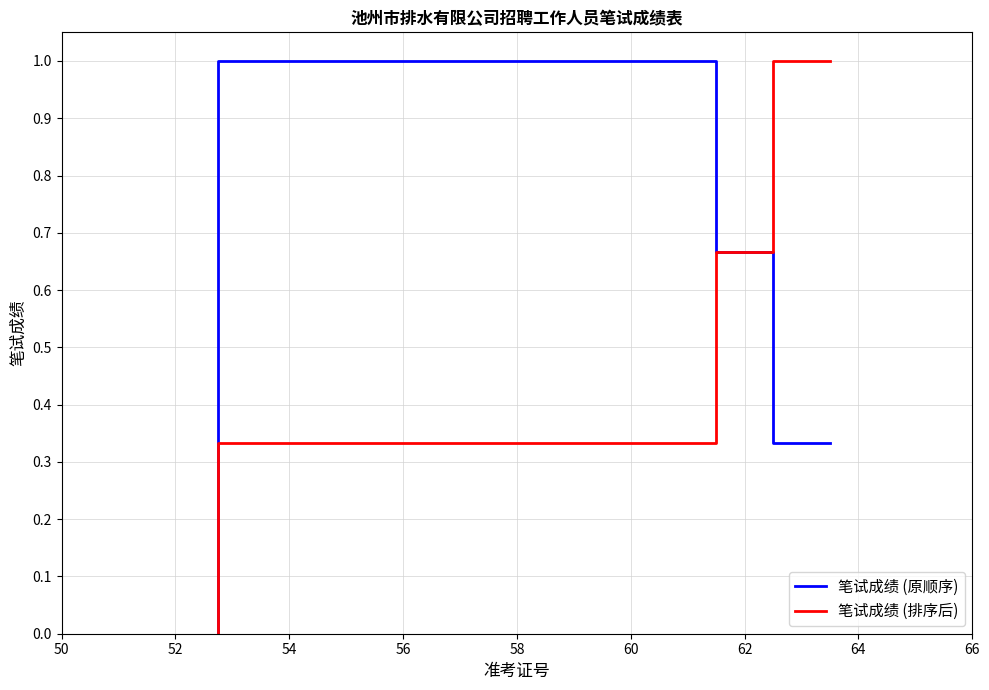

Reading left to right, list all the values displayed in this chart.

笔试成绩 (原顺序): 0.0	1.0	1.0	0.7	0.7	0.3	0.3
笔试成绩 (排序后): 0.0	0.3	0.3	0.7	0.7	1.0	1.0